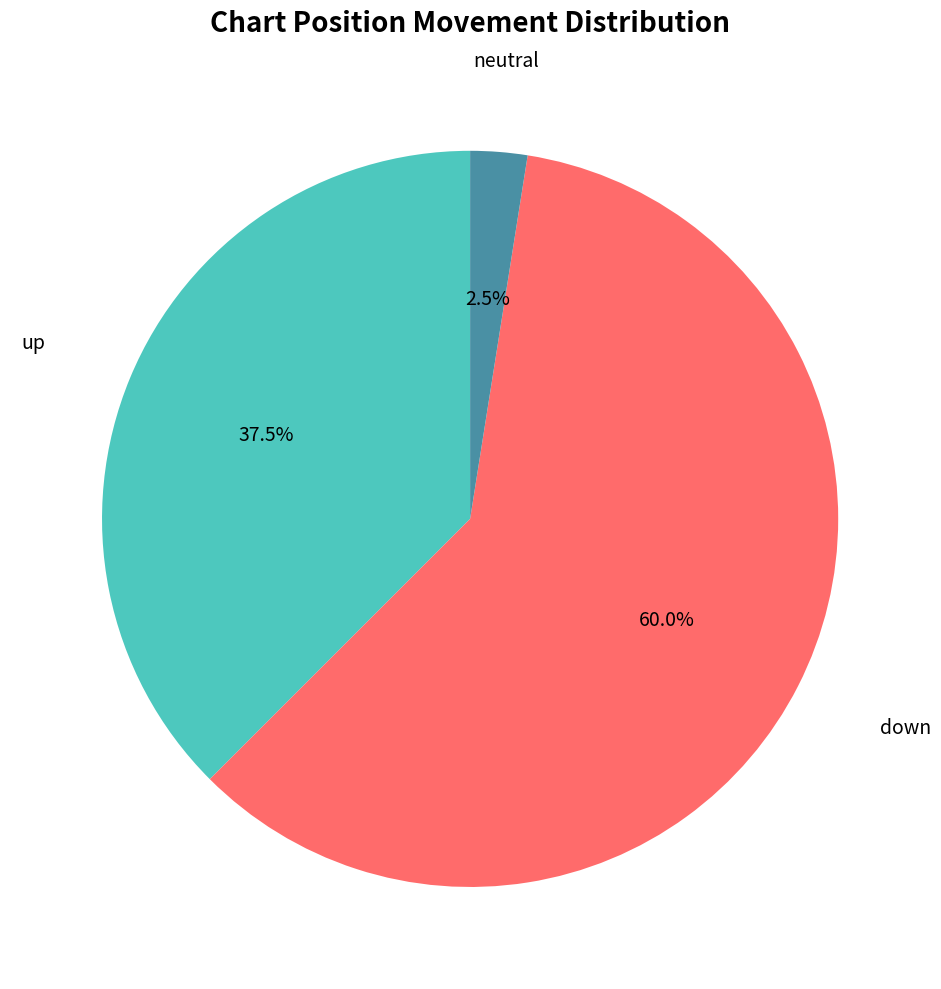

Count the number of slices in the pie.

3